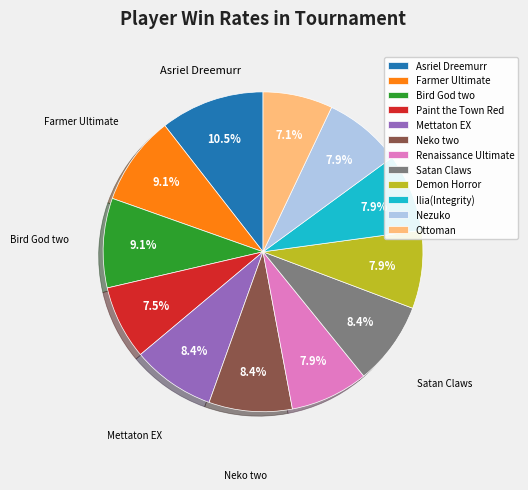

To the nearest percent, what is the average slice percentage?

8%